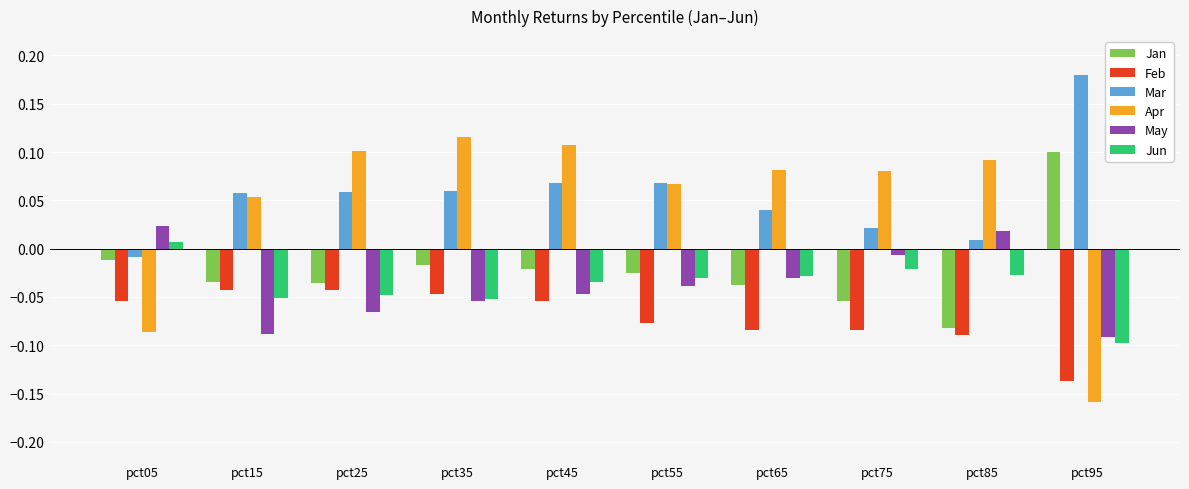

Is it true that Jan equals -0.1 at pct75?

True